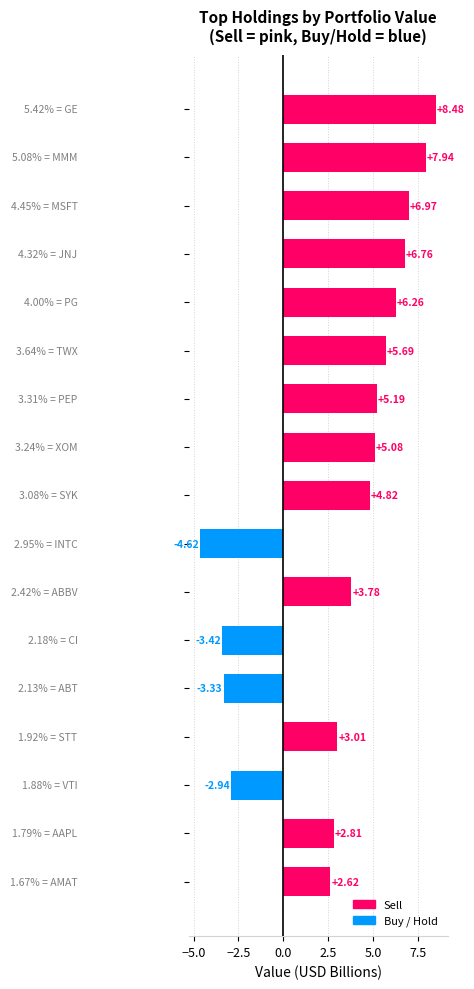

What is the difference between the second highest and minimum values?

12.6